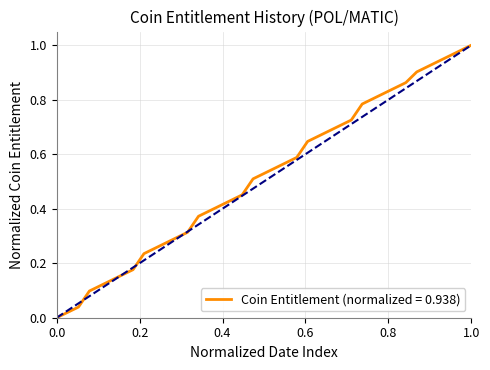

How many values exceed 0?

38